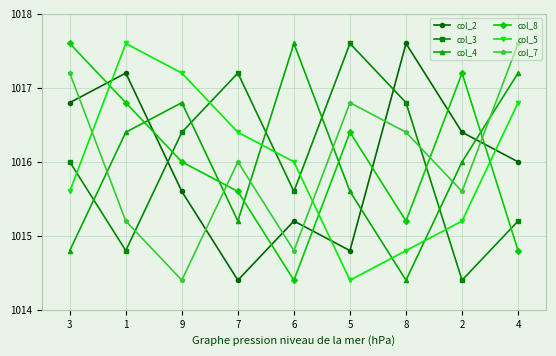

Is it true that col_7 equals 479.0 at 4?

False